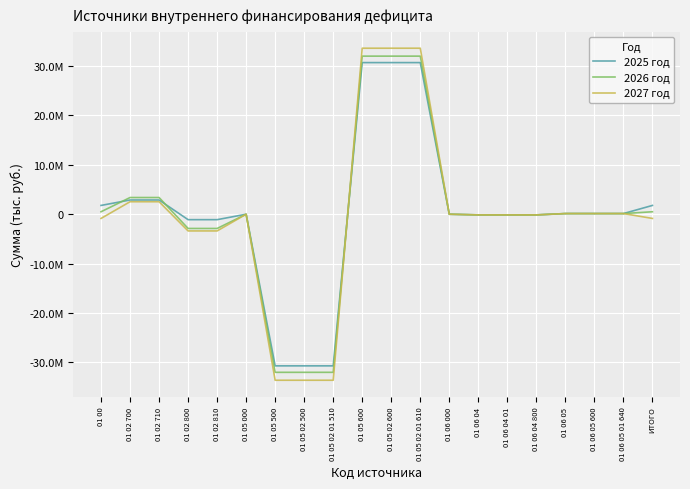

Which series ends up on top after the final intersection of 2027 год and 2025 год?

2027 год